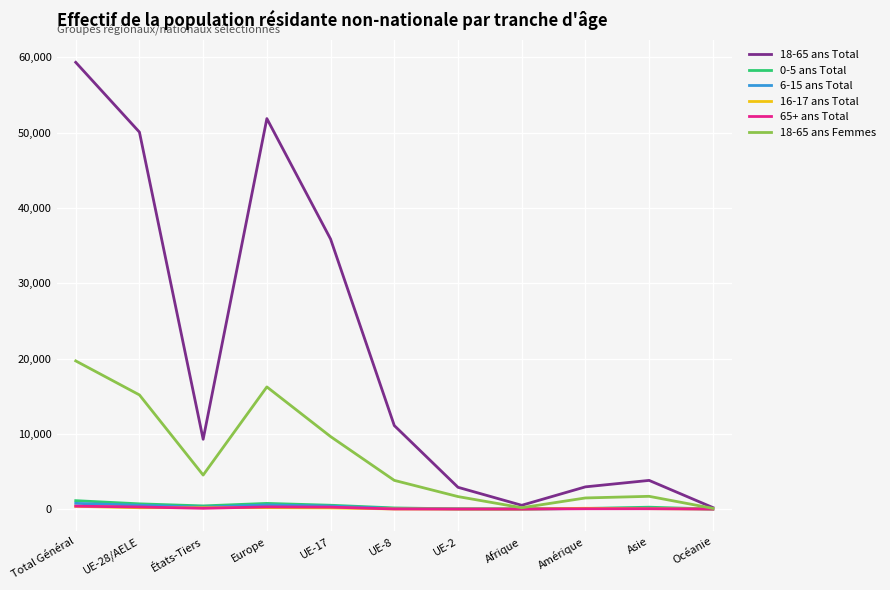

At which category is the sum across all series the highest?

Total Général